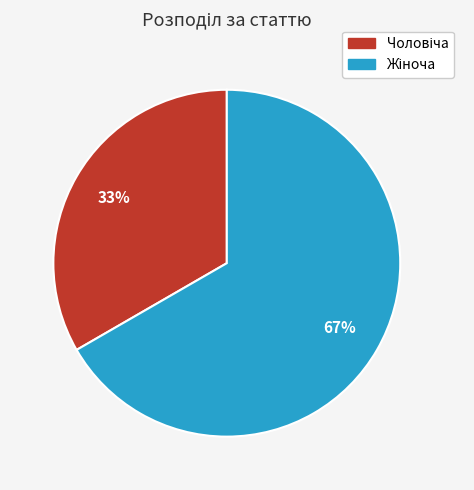

To the nearest percent, what is the average slice percentage?

50%